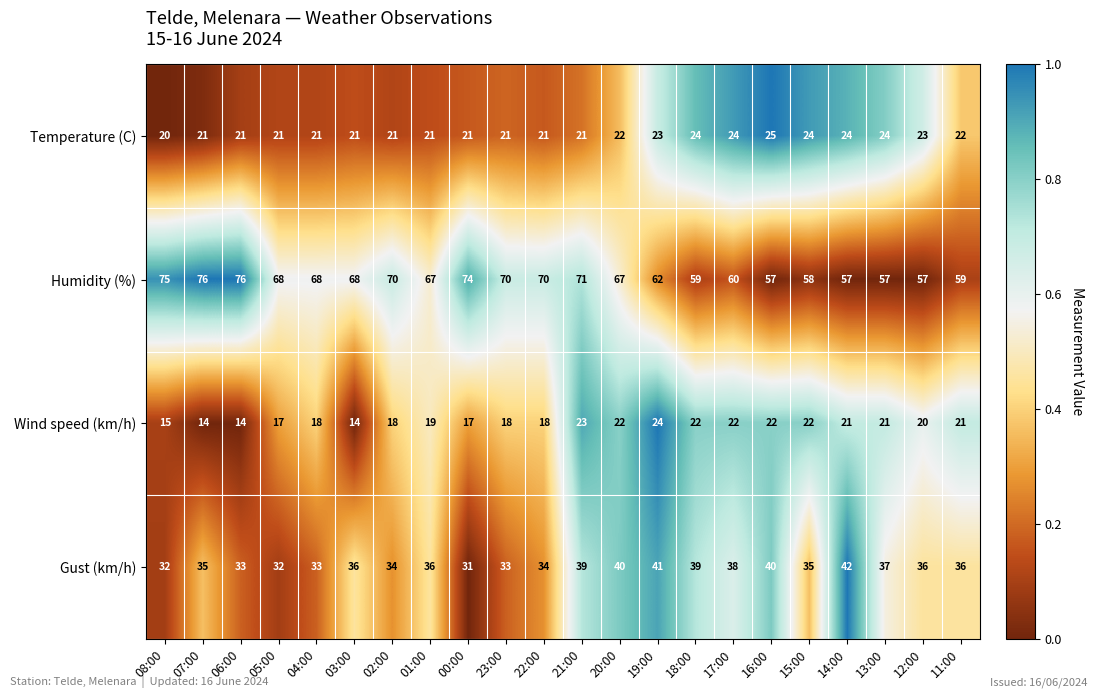

What is the difference between the second highest and second lowest values in the Temperature (C) series?

3